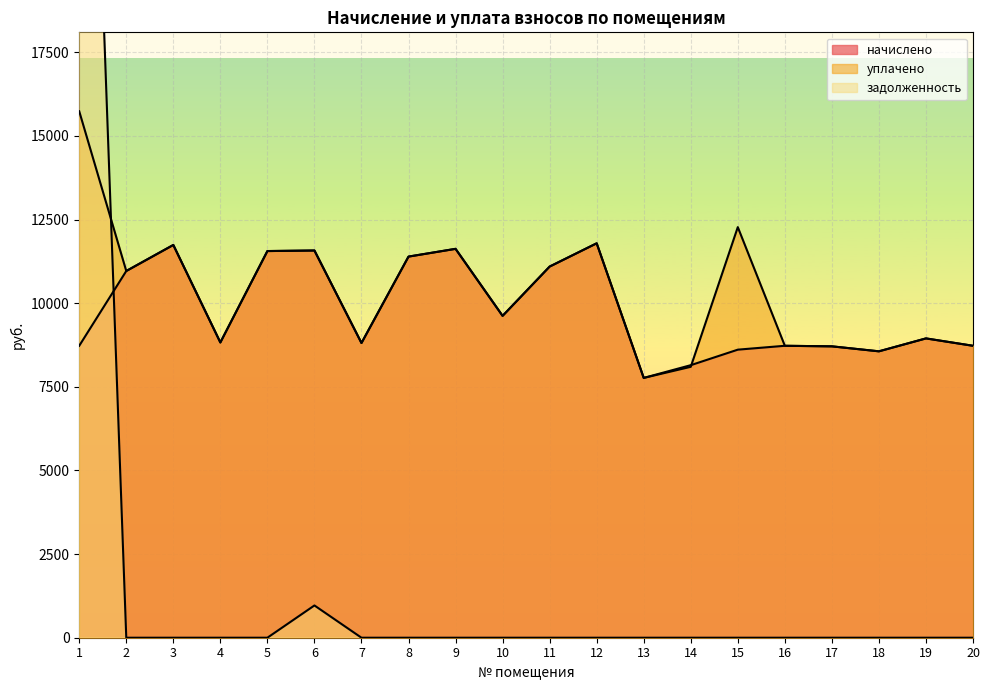

Reading left to right, what are all the values shown in this chart?

начислено: 8727.2	10962.7	11741.3	8826.5	11558.9	11575.4	8809.9	11393.3	11625.1	9621.4	11095.2	11790.7	7766.6	8147.5	8611.2	8727.1	8710.6	8561.6	8947.7	8727.1
уплачено: 15736.9	10962.7	11741.3	8826.5	11558.9	11575.4	8809.9	11393.3	11625.1	9621.4	11095.2	11790.7	7766.6	8098.3	12274.5	8727.1	8710.6	8561.6	8947.7	8727.1
задолженность: 38512.1	0.0	0.0	0.0	0.0	964.6	0.0	0.0	0.0	0.0	0.0	0.0	0.0	0.0	0.0	0.0	0.0	0.0	0.0	0.0